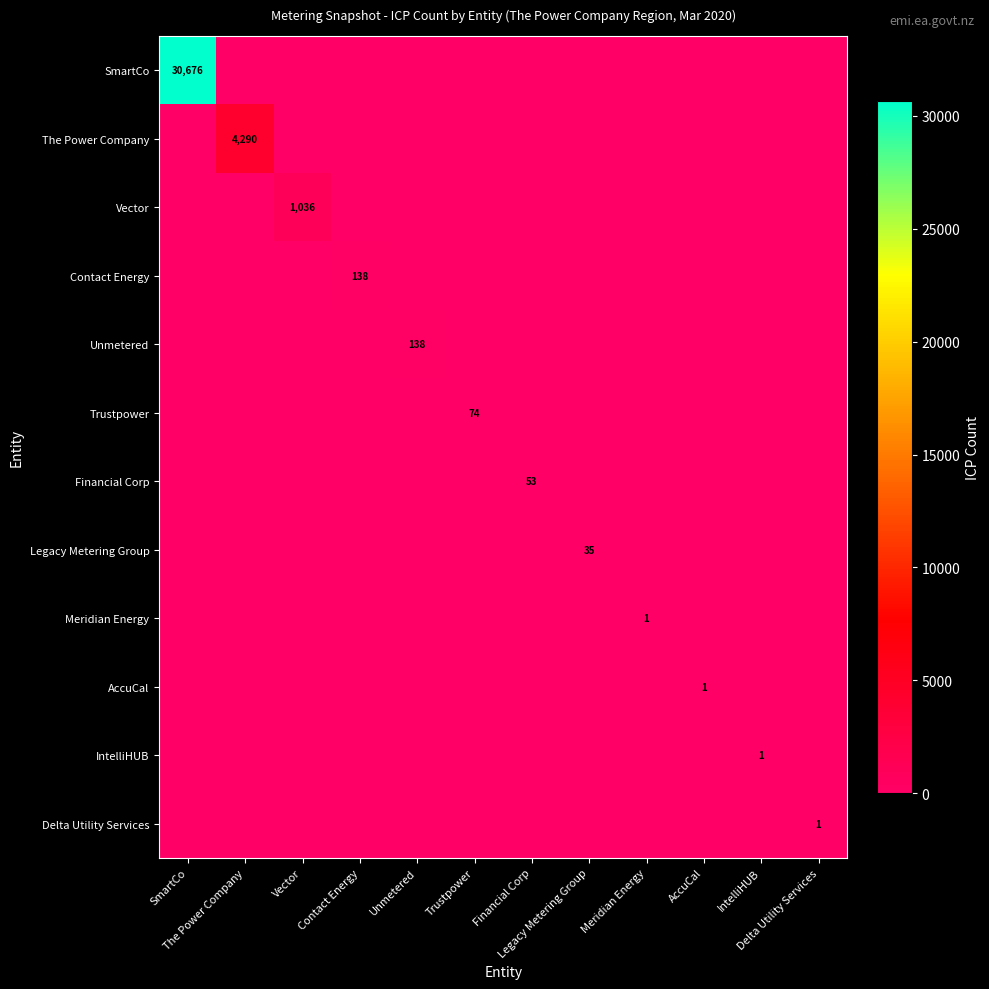

The value of SmartCo at Financial Corp is -21146. True or false?

False